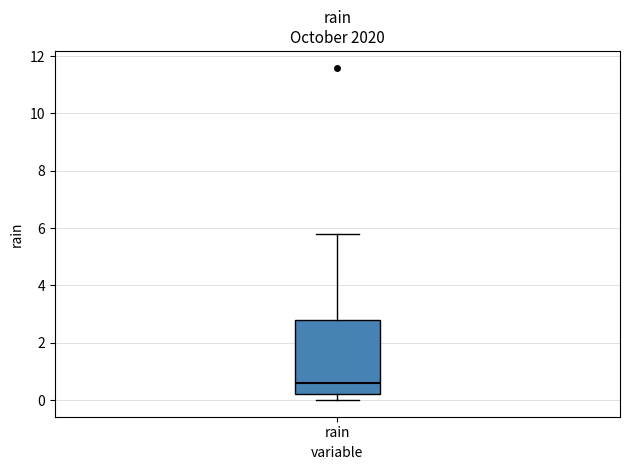

Transcribe this box plot: give where the median line is, the range the box spans, and where the two whiskers end, as read against the y-axis. The values are not printed on the chart, so give them approximately, as read against the axis.

median 0.6, box 0.2 to 2.8, whiskers 0.0 to 5.8